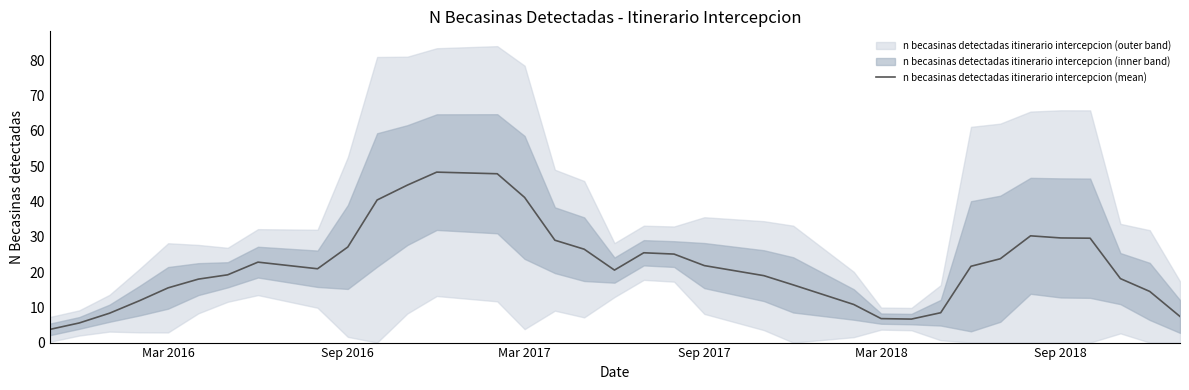

How many values are below 20?

16